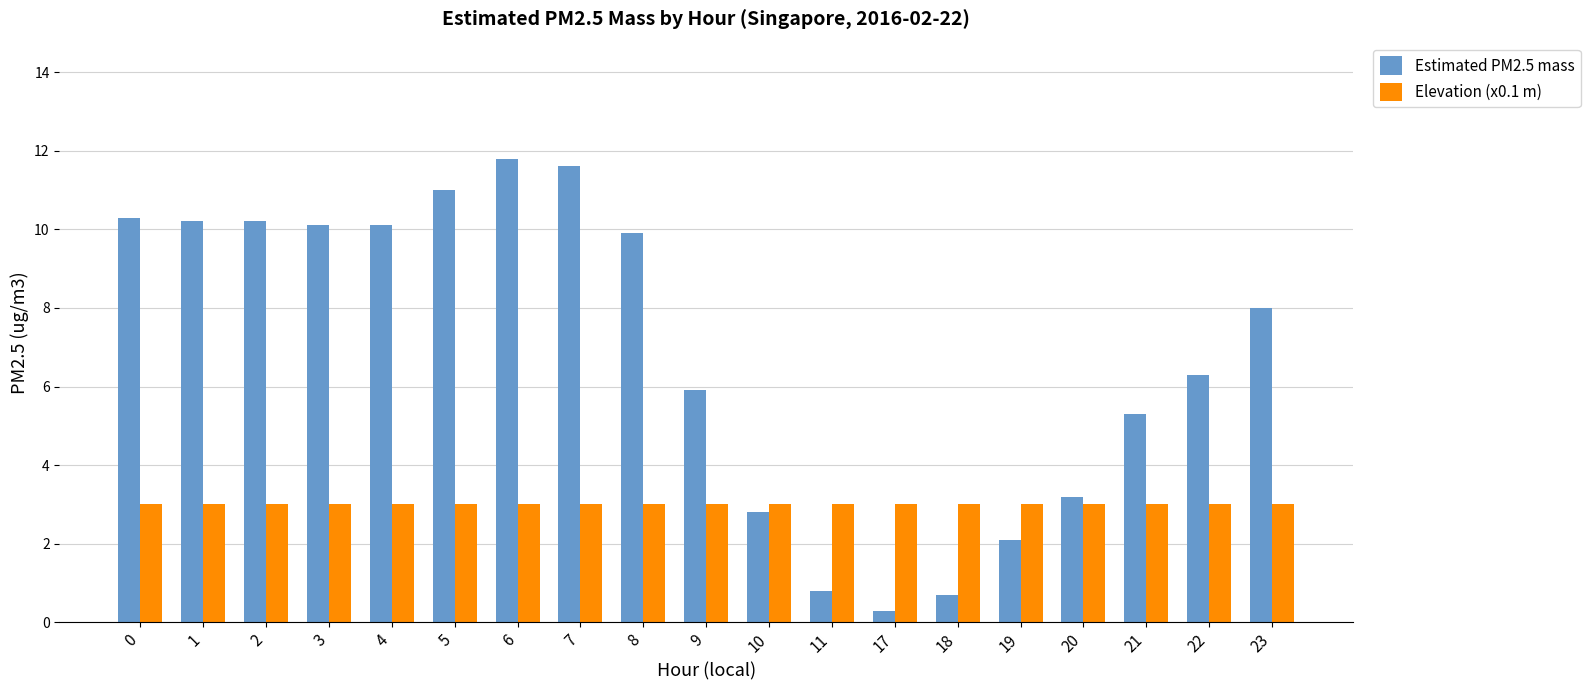

List the series in order of their overall mean, highest first.

Estimated PM2.5 mass, Elevation (x0.1 m)